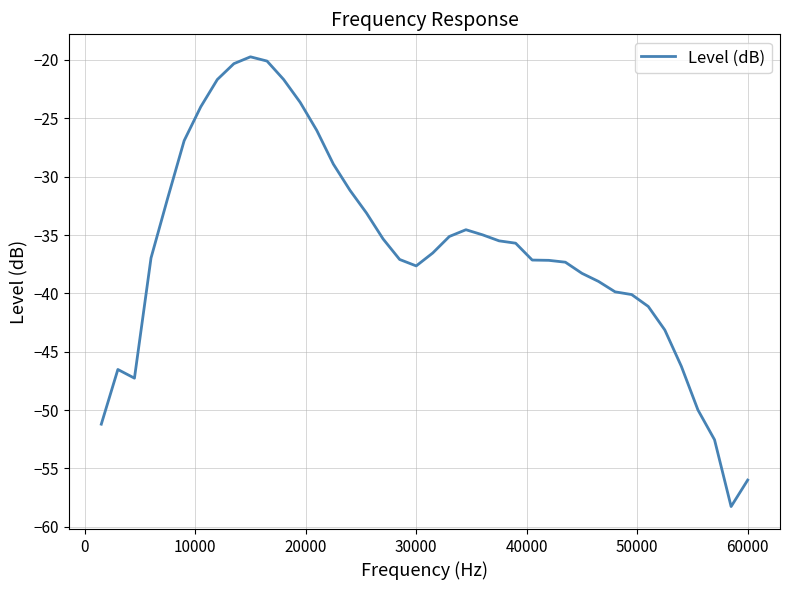

What is the difference between the maximum and minimum values?

38.5